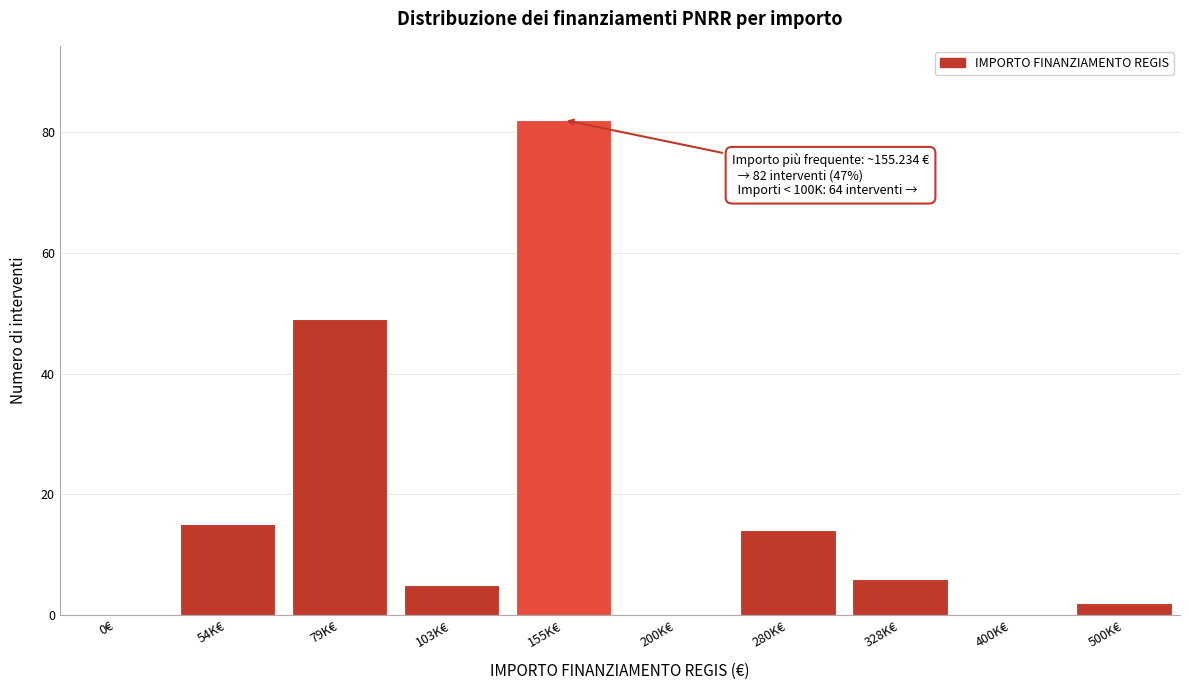

Reading left to right, what are all the values shown in this chart?

0€=0	54K€=15	79K€=49	103K€=5	155K€=82	200K€=0	280K€=14	328K€=6	400K€=0	500K€=2